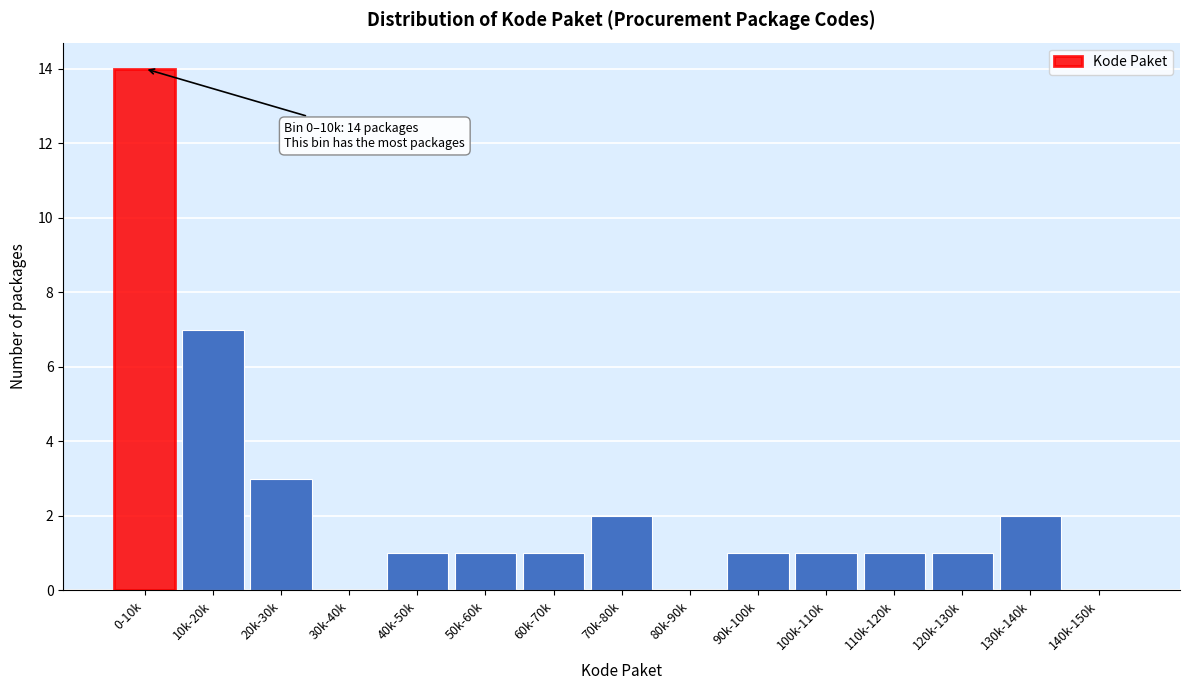

Reading left to right, what are all the values shown in this chart?

0-10k=14	10k-20k=7	20k-30k=3	30k-40k=0	40k-50k=1	50k-60k=1	60k-70k=1	70k-80k=2	80k-90k=0	90k-100k=1	100k-110k=1	110k-120k=1	120k-130k=1	130k-140k=2	140k-150k=0